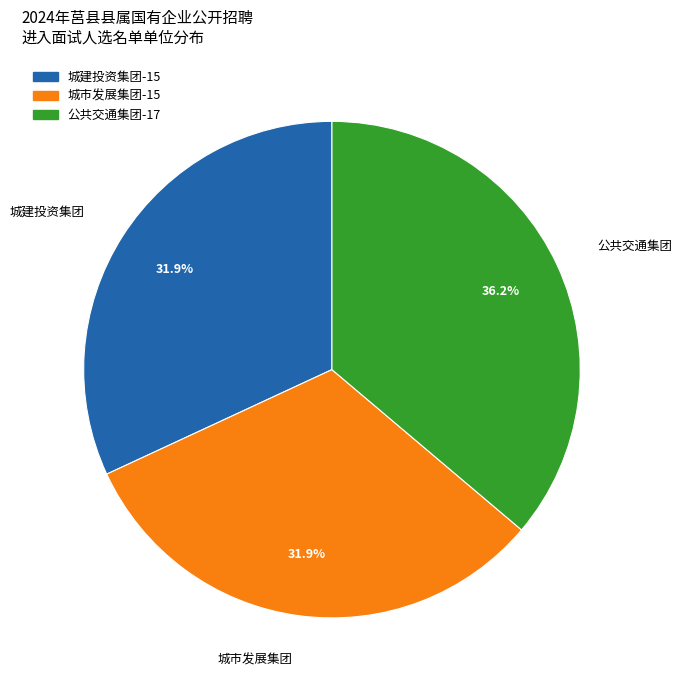

Which category has the biggest portion of the pie?

公共交通集团